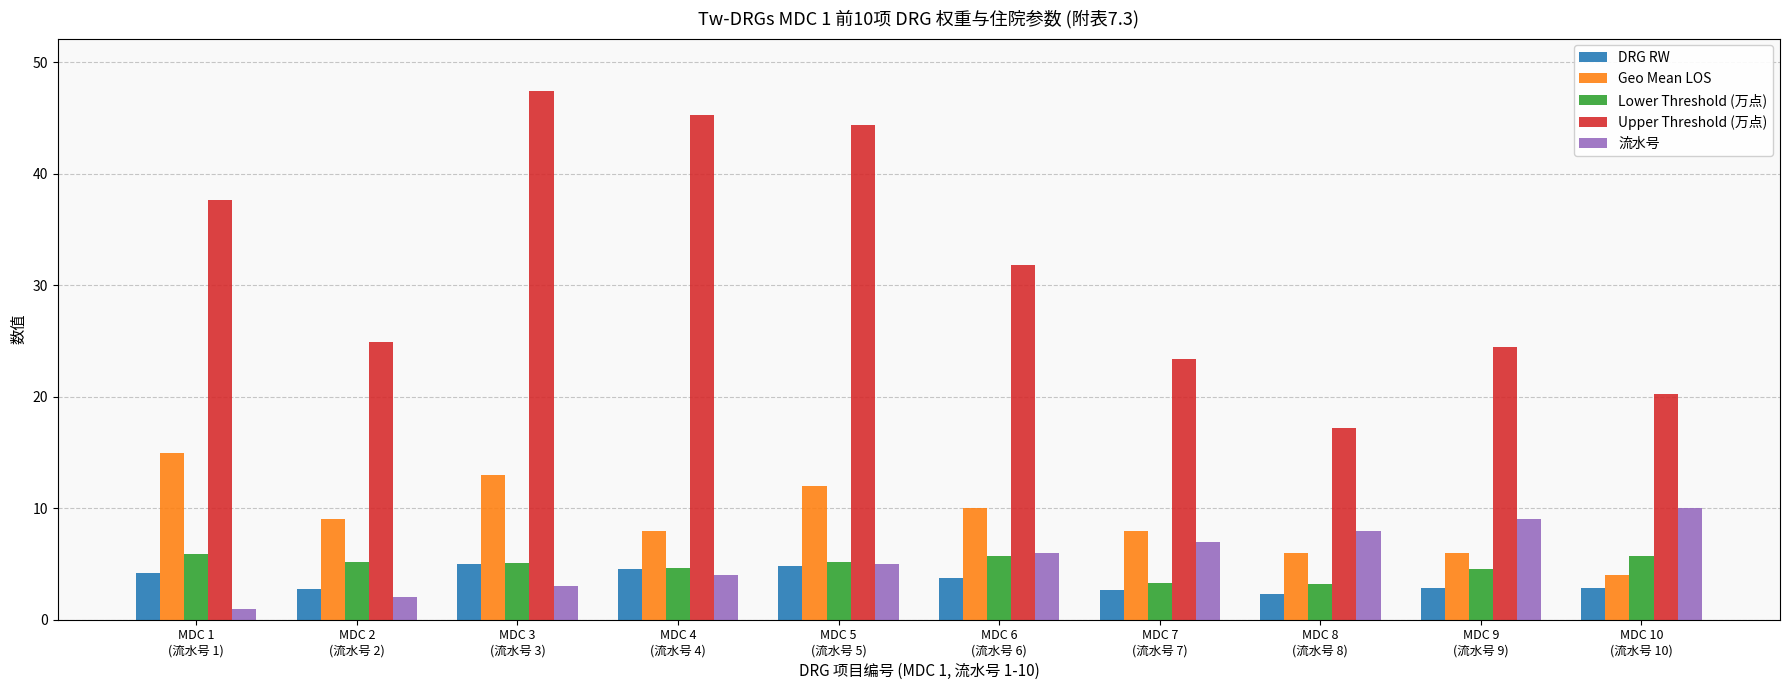

Is it true that Geo Mean LOS equals 8.0 at MDC 7
(流水号 7)?

True